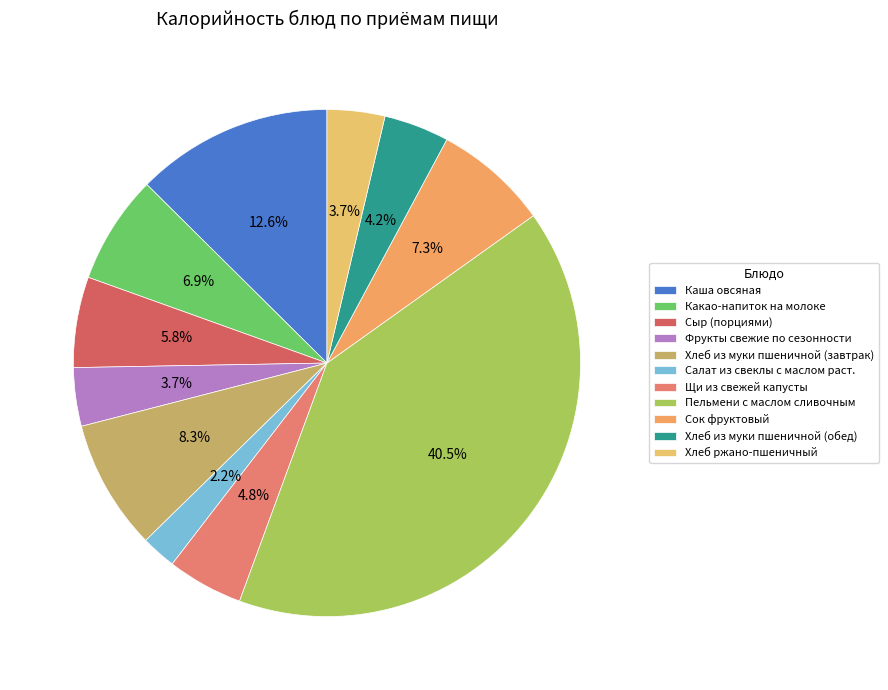

How many segments does this pie chart have?

11